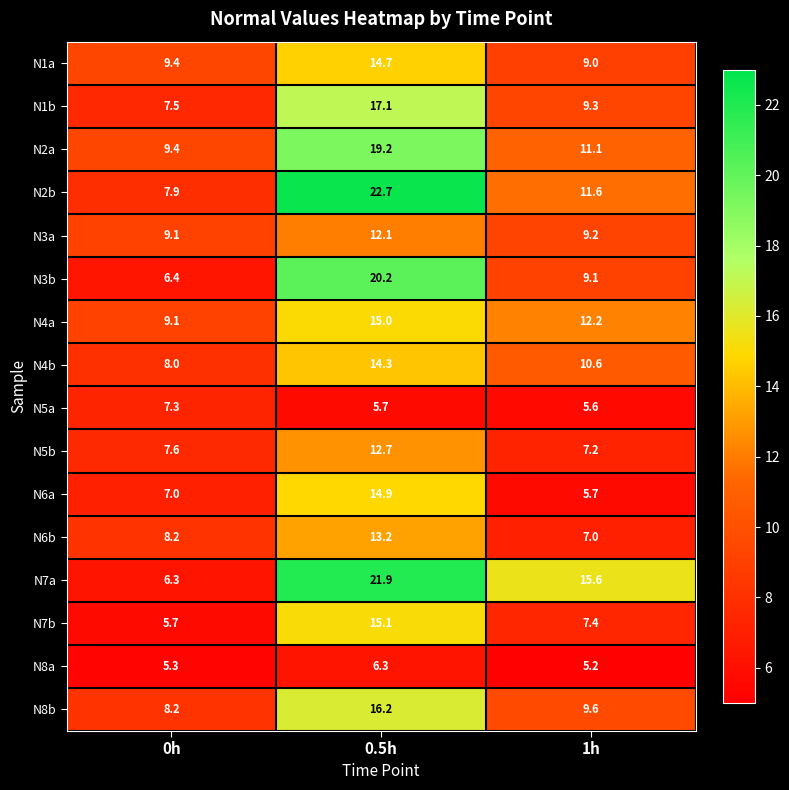

Is it true that N2a equals 6.6 at 1h?

False